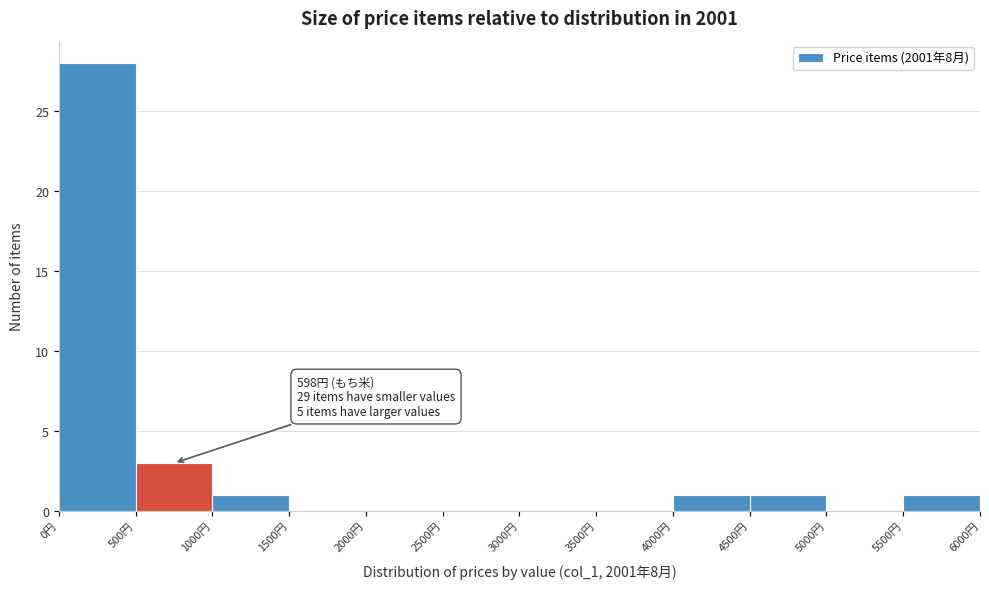

Over which range of the x-axis is the bar tallest?

0 to 500